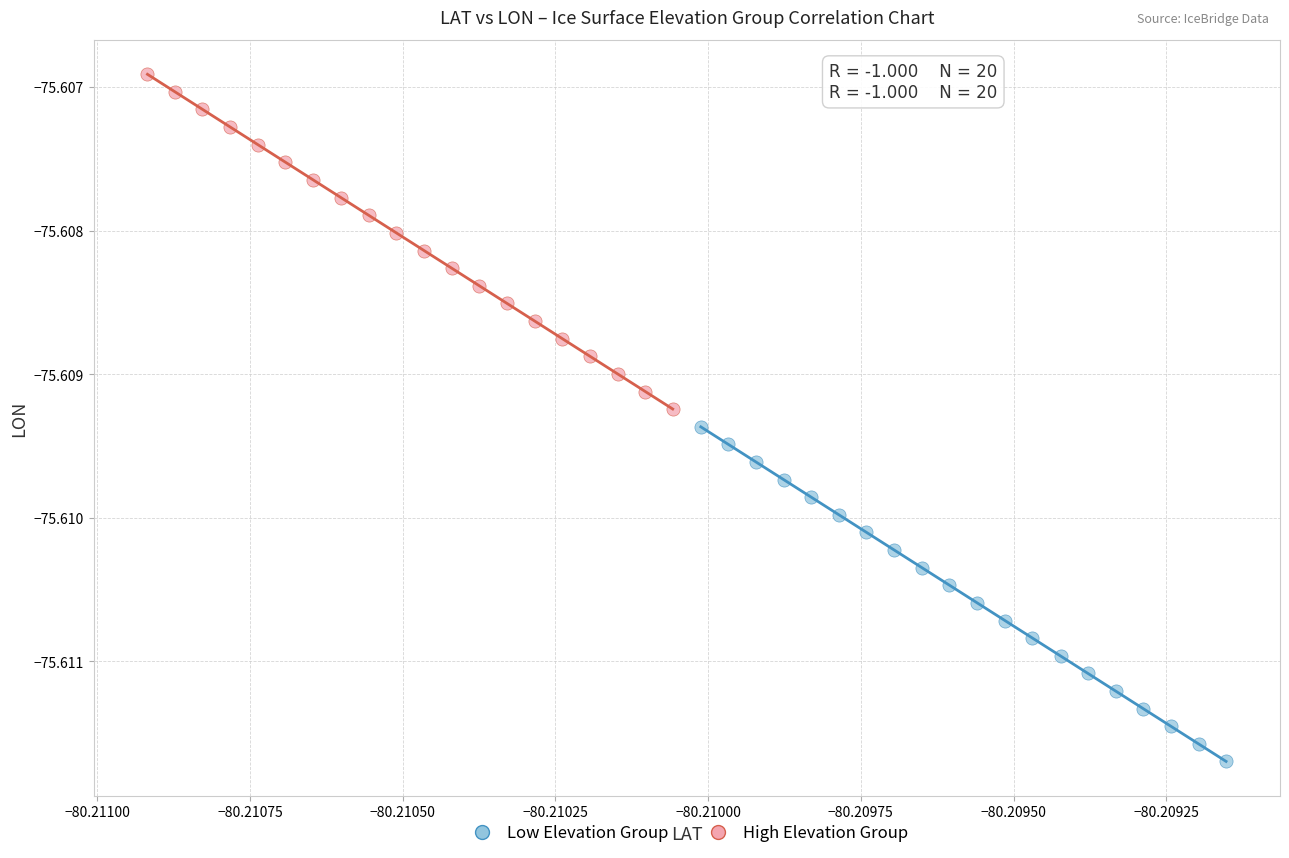

Which series contains the lowest Y value?

Low Elevation Group